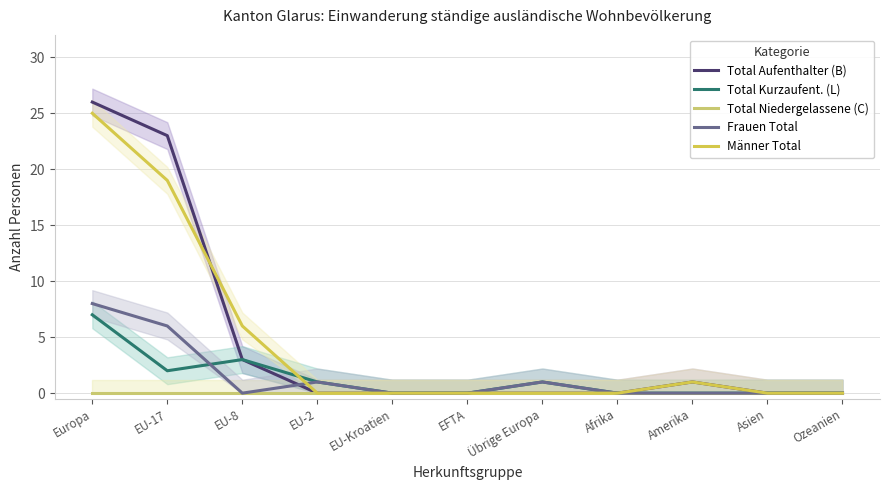

How many intersections are there between Total Kurzaufent. (L) and Frauen Total?

1